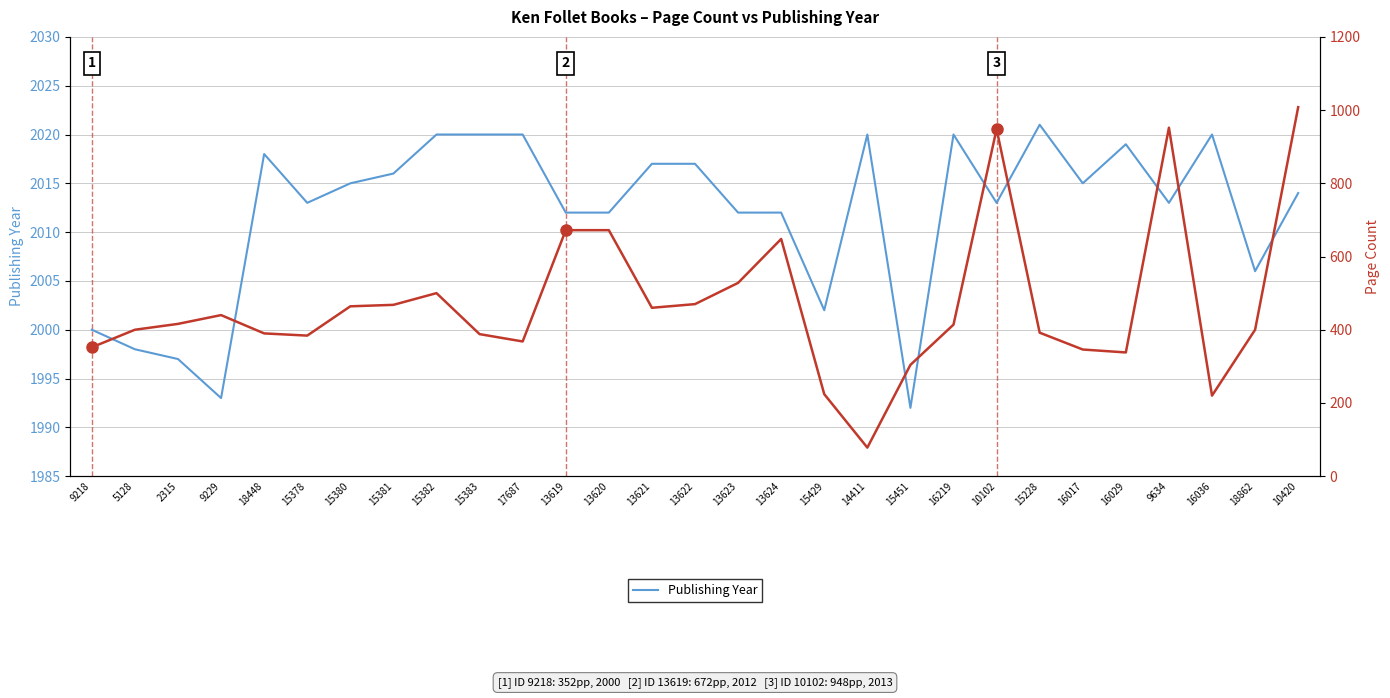

What is the label of the 4th point from the left?

9229